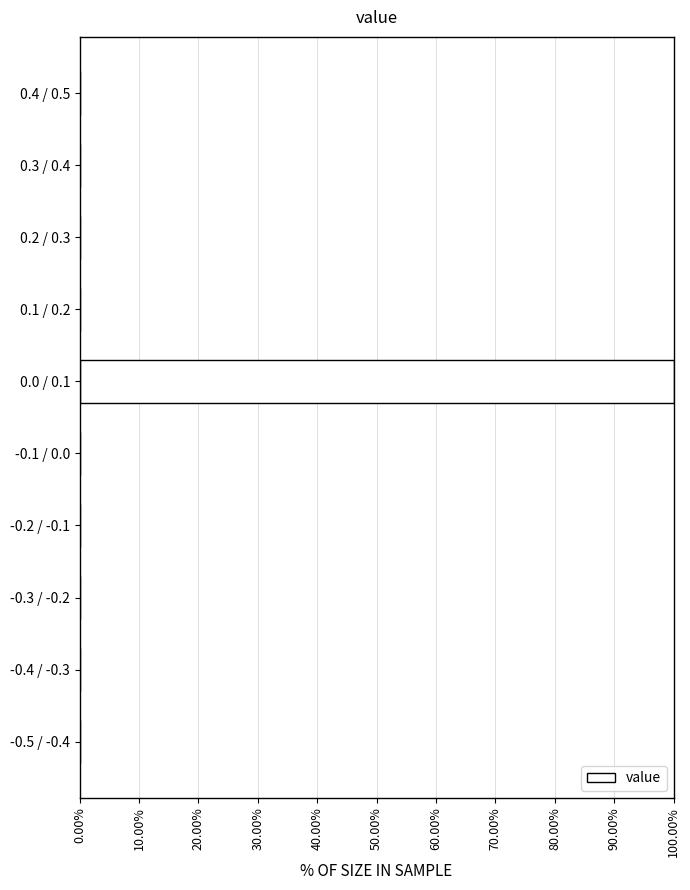

Reading top to bottom, what are all the values shown in this chart?

0.4 / 0.5=0	0.3 / 0.4=0	0.2 / 0.3=0	0.1 / 0.2=0	0.0 / 0.1=100	-0.1 / 0.0=0	-0.2 / -0.1=0	-0.3 / -0.2=0	-0.4 / -0.3=0	-0.5 / -0.4=0